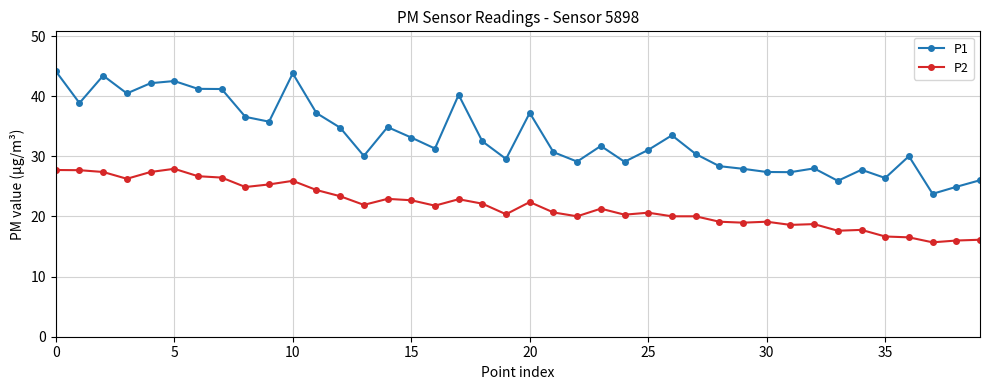

Is this an area chart (filled region under the line)?

No